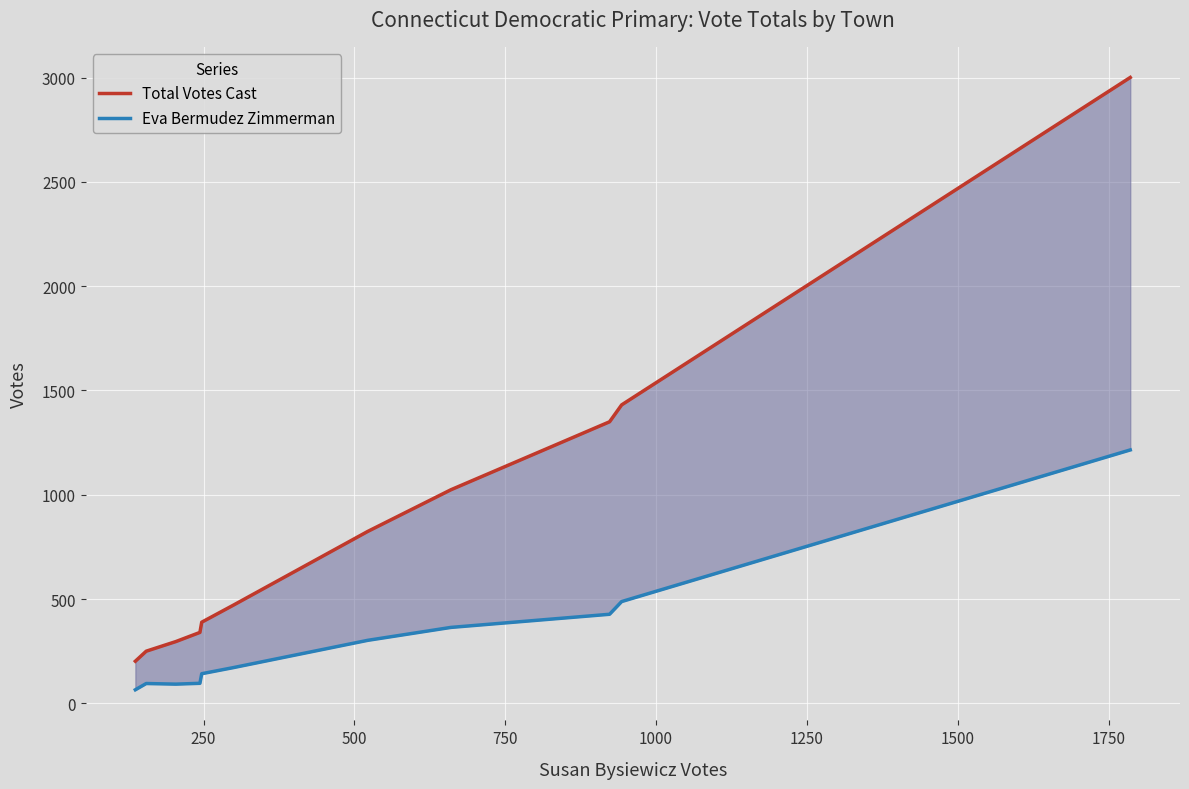

What is the average value of the Eva Bermudez Zimmerman series?

314